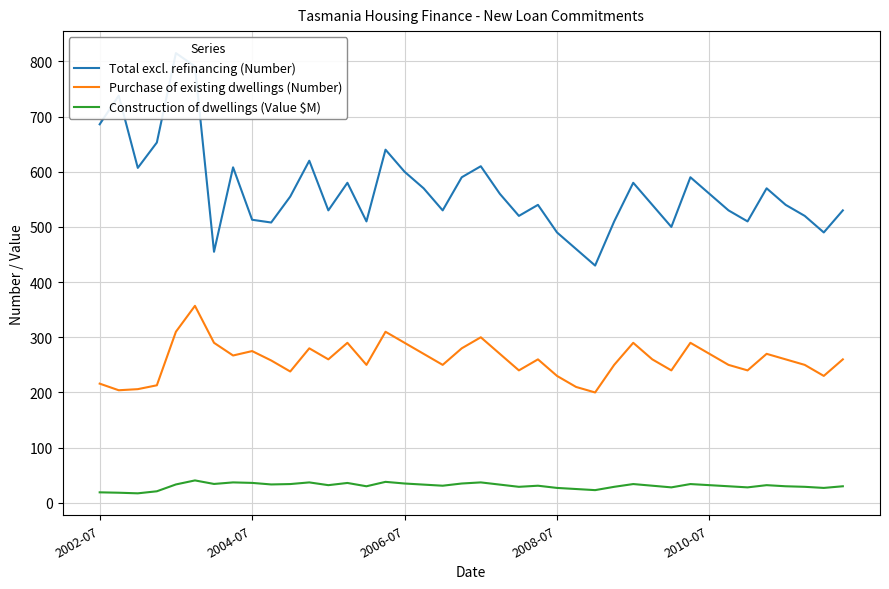

What is the difference between the second highest and second lowest values in the Construction of dwellings (Value $M) series?

19.7